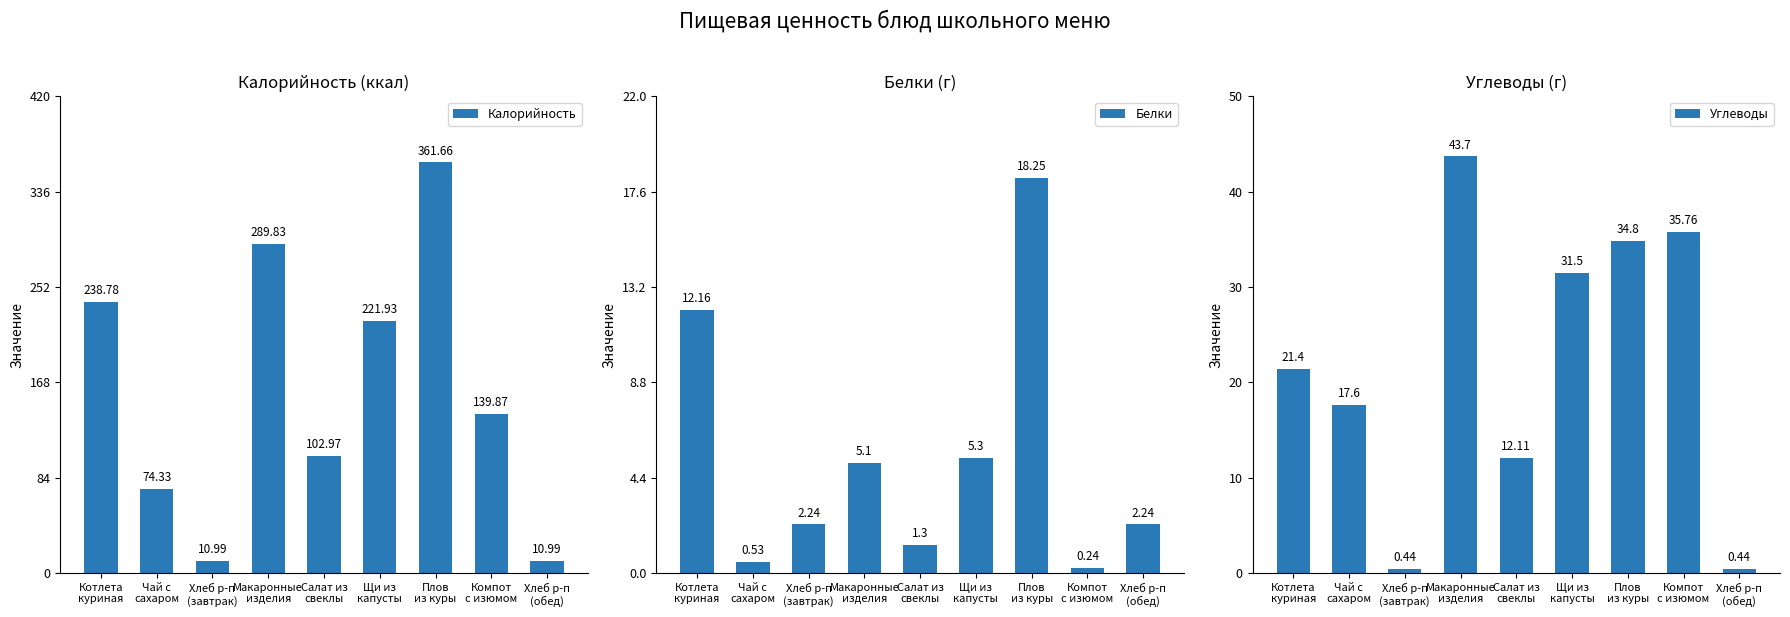

Reading left to right, list all the values displayed in this chart.

Калорийность: 238.8	74.3	11.0	289.8	103.0	221.9	361.7	139.9	11.0
Белки: 12.2	0.5	2.2	5.1	1.3	5.3	18.2	0.2	2.2
Углеводы: 21.4	17.6	0.4	43.7	12.1	31.5	34.8	35.8	0.4